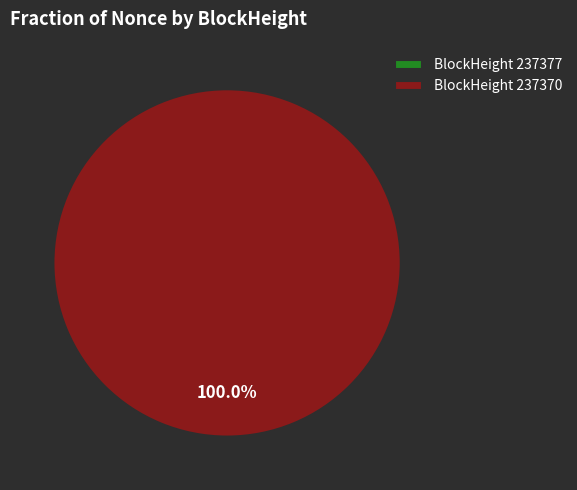

How many segments does this pie chart have?

2